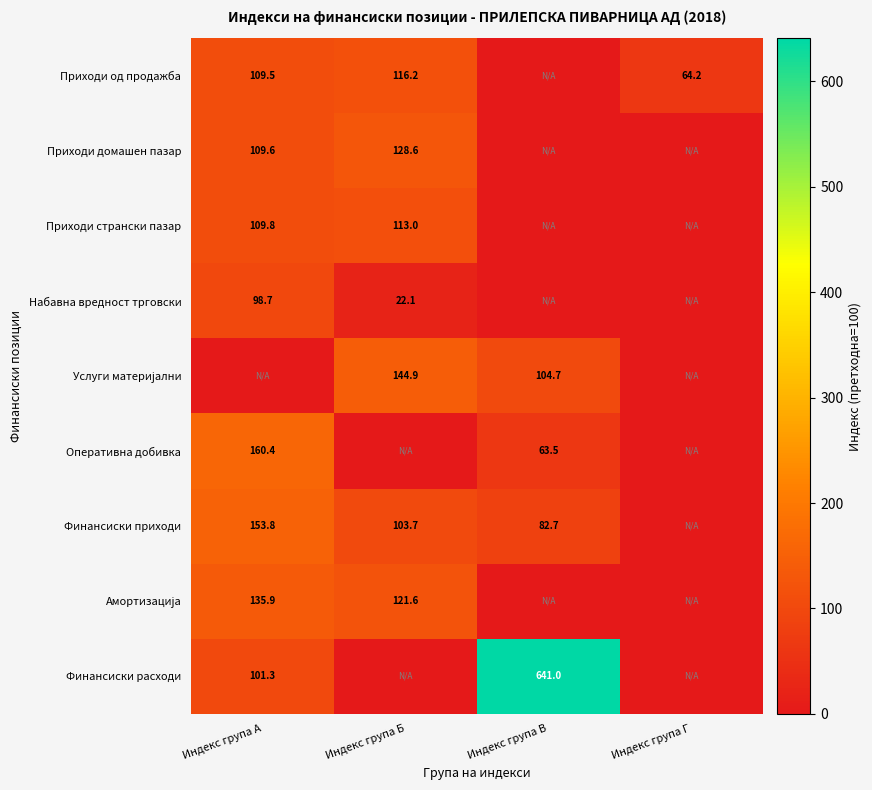

The Оперативна добивка series shows 85.6 at Индекс група В. True or false?

False